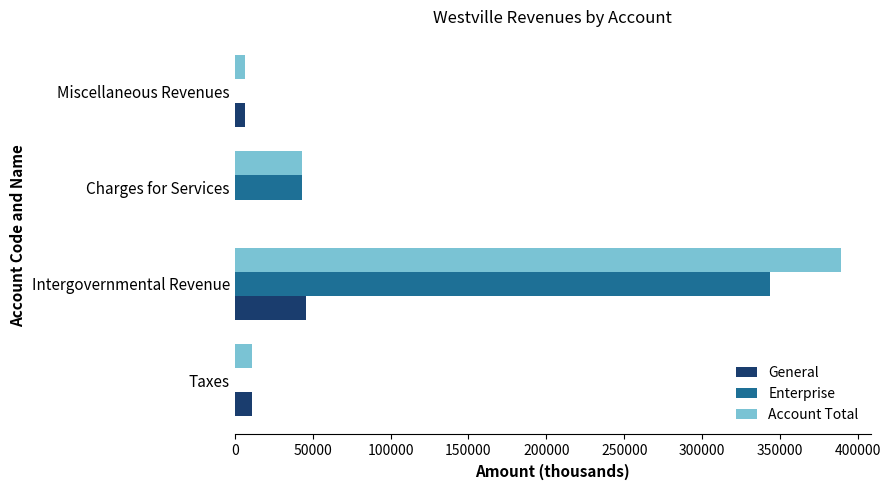

What is the sum of all Enterprise values?

386751